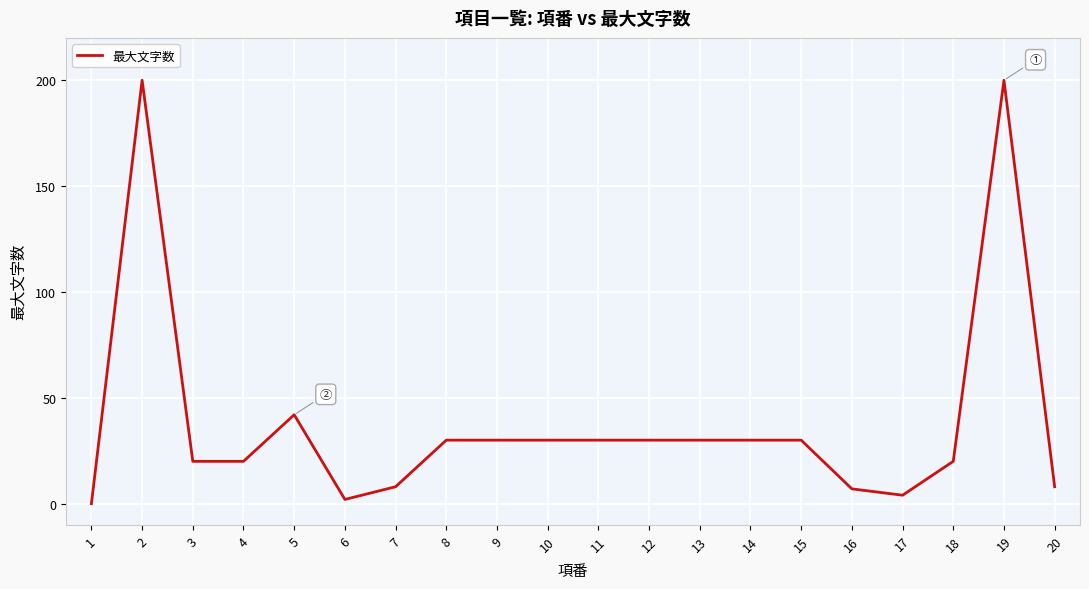

How many positive values are there?

19